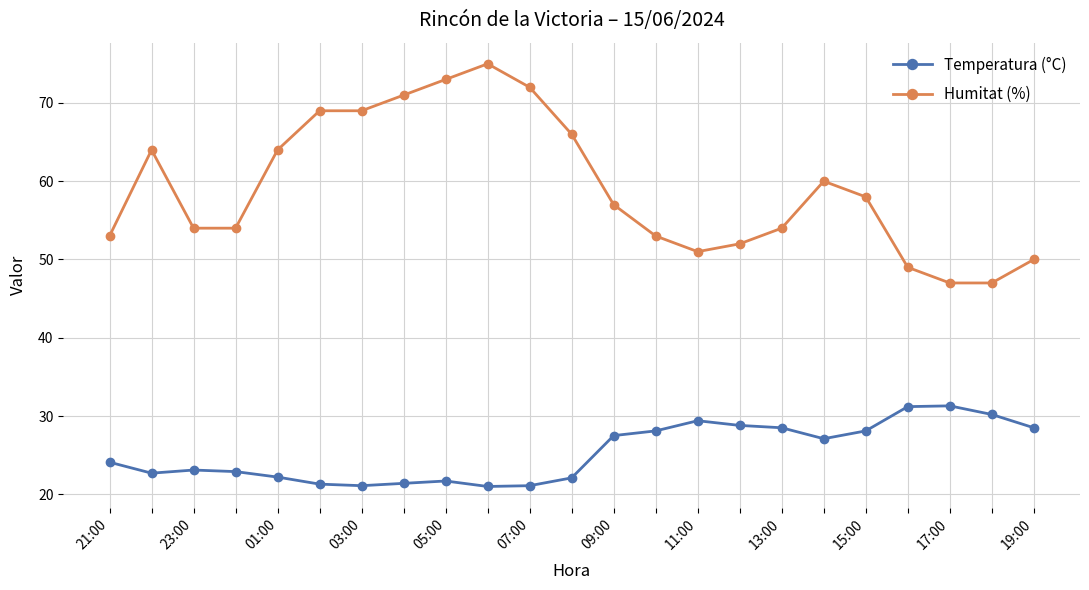

What is the maximum value for Temperatura (°C)?

31.3